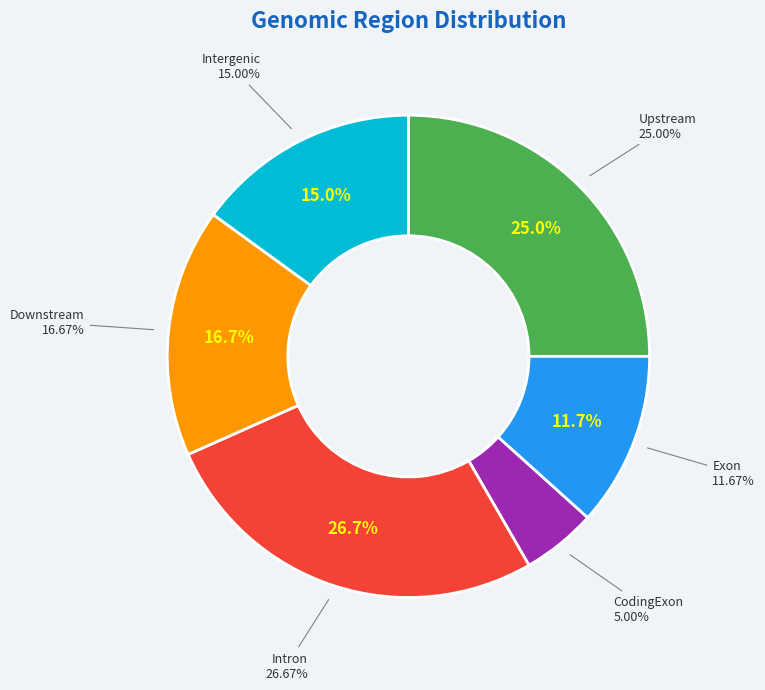

What percentage is NOT represented by Intron?

73.3%